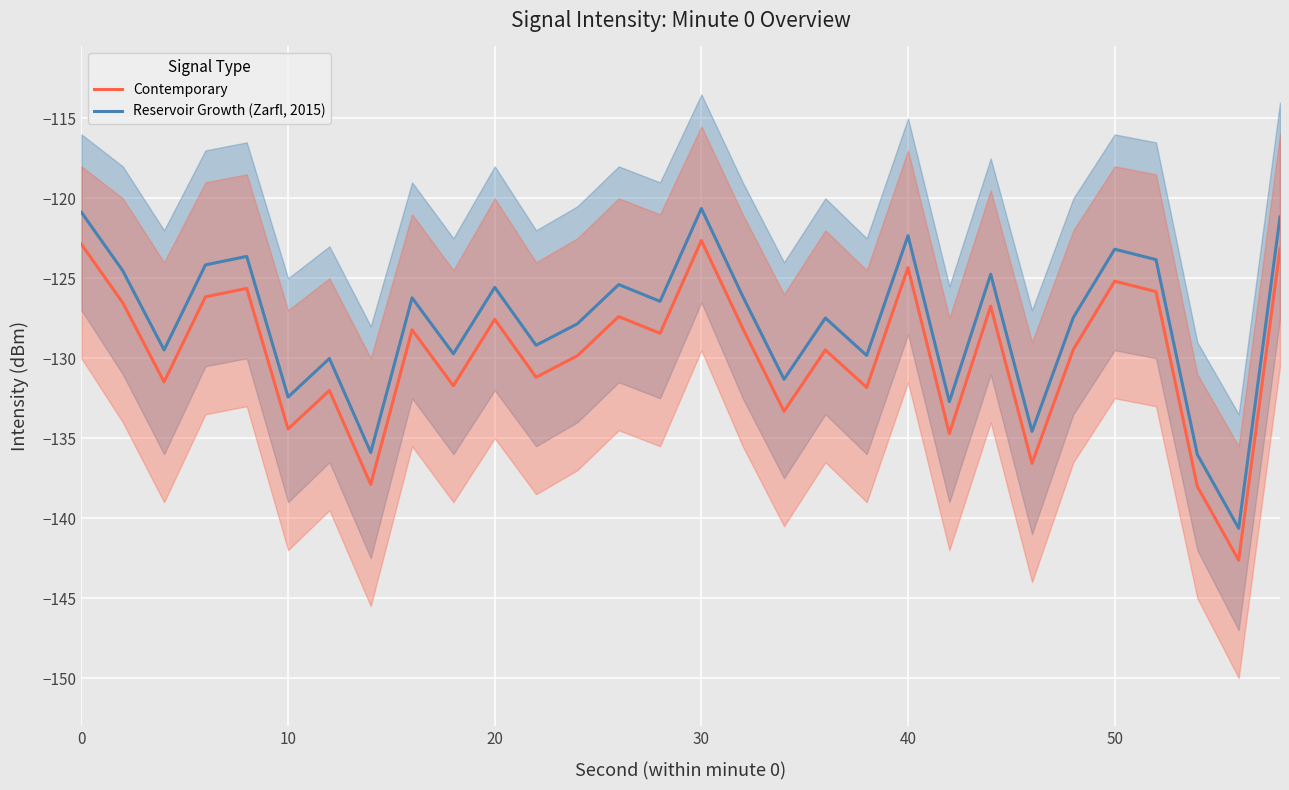

Which series has the largest total across all categories?

Reservoir Growth (Zarfl, 2015)